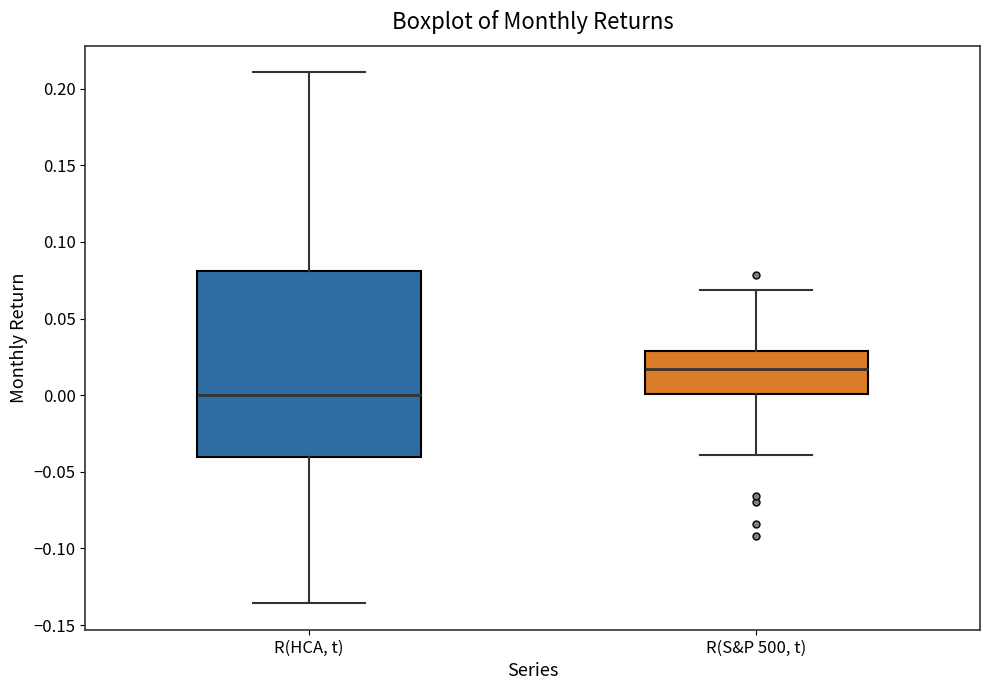

Where is the upper edge of the box for R(HCA, t) on the y-axis? The values are not printed on the chart, so give them approximately, as read against the axis.

0.080